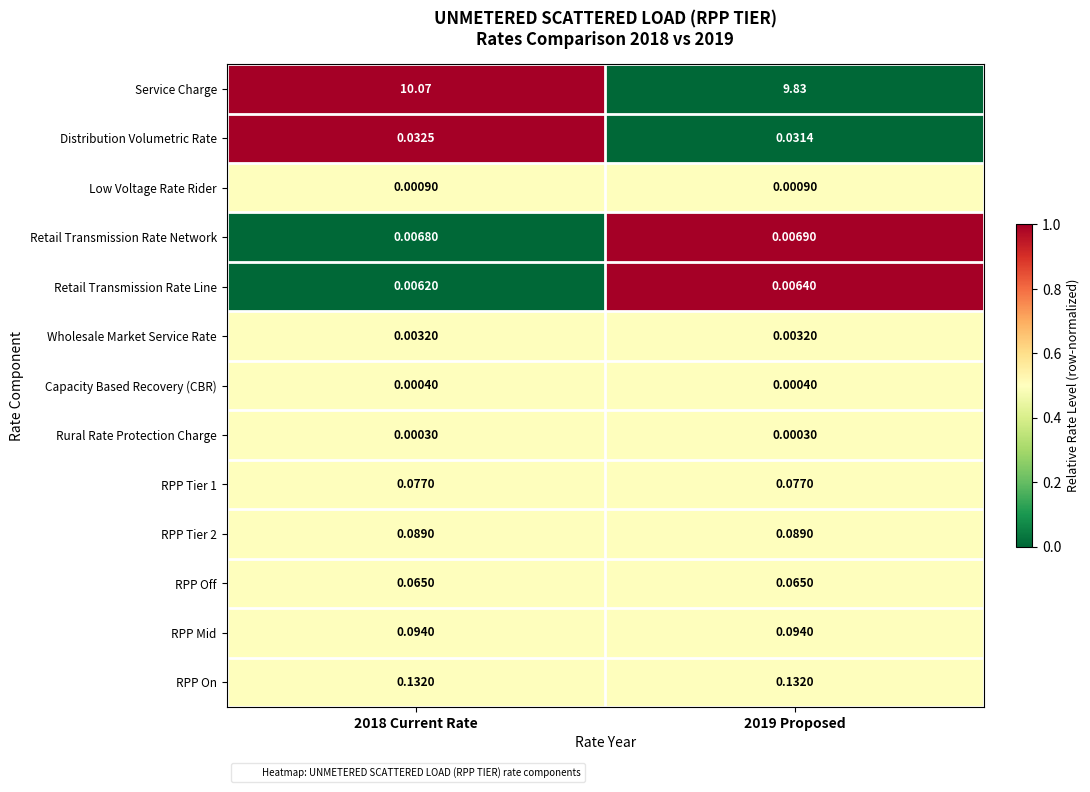

At 2018 Current Rate, list the series in order from smallest to largest.

Rural Rate Protection Charge, Capacity Based Recovery (CBR), Low Voltage Rate Rider, Wholesale Market Service Rate, Retail Transmission Rate Line, Retail Transmission Rate Network, Distribution Volumetric Rate, RPP Off, RPP Tier 1, RPP Tier 2, RPP Mid, RPP On, Service Charge